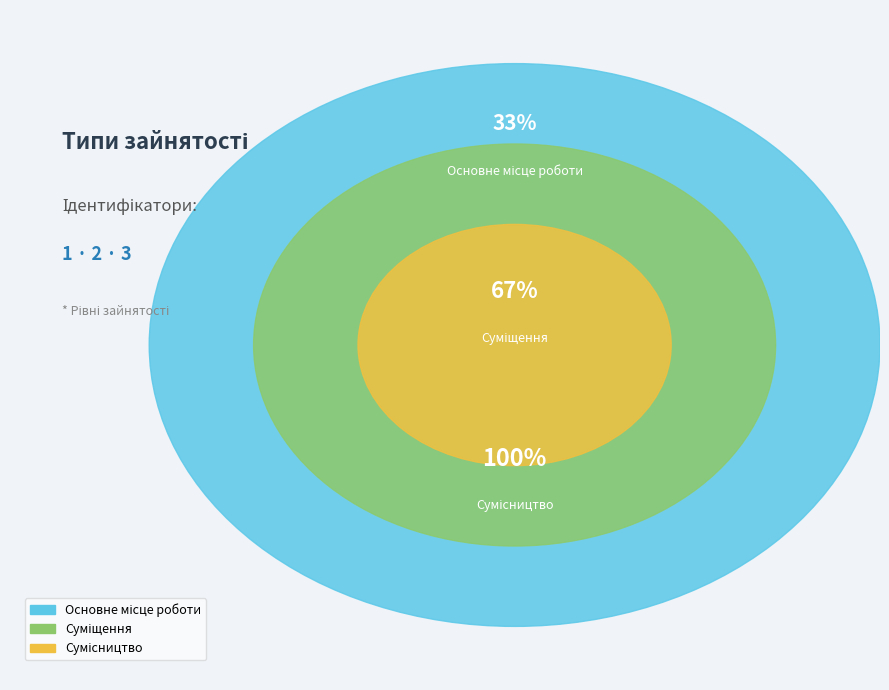

How many segments does this pie chart have?

3